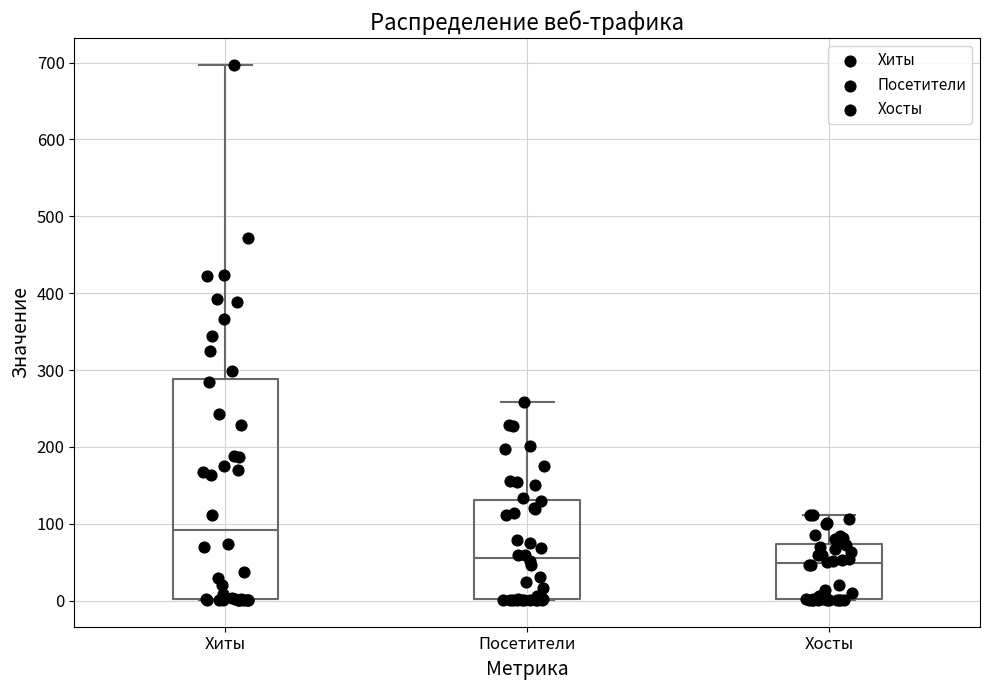

Reading left to right, read every box against the y-axis: the position of its median line, the range the box covers, and the ends of its whiskers. The values are not printed on the chart, so give them approximately, as read against the axis.

Хиты: median 90, box 0 to 290, whiskers 0 to 700
Посетители: median 60, box 0 to 130, whiskers 0 to 260
Хосты: median 50, box 0 to 70, whiskers 0 to 110